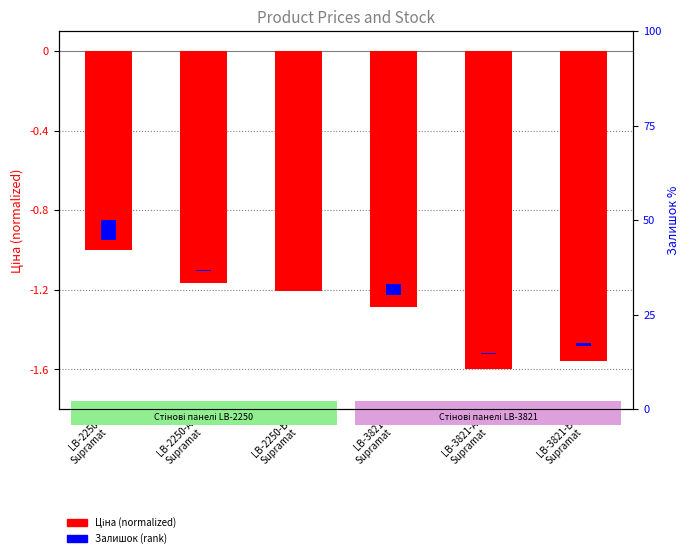

Which has a higher value, LB-2250
Supramat or LB-3821
Supramat?

LB-2250
Supramat